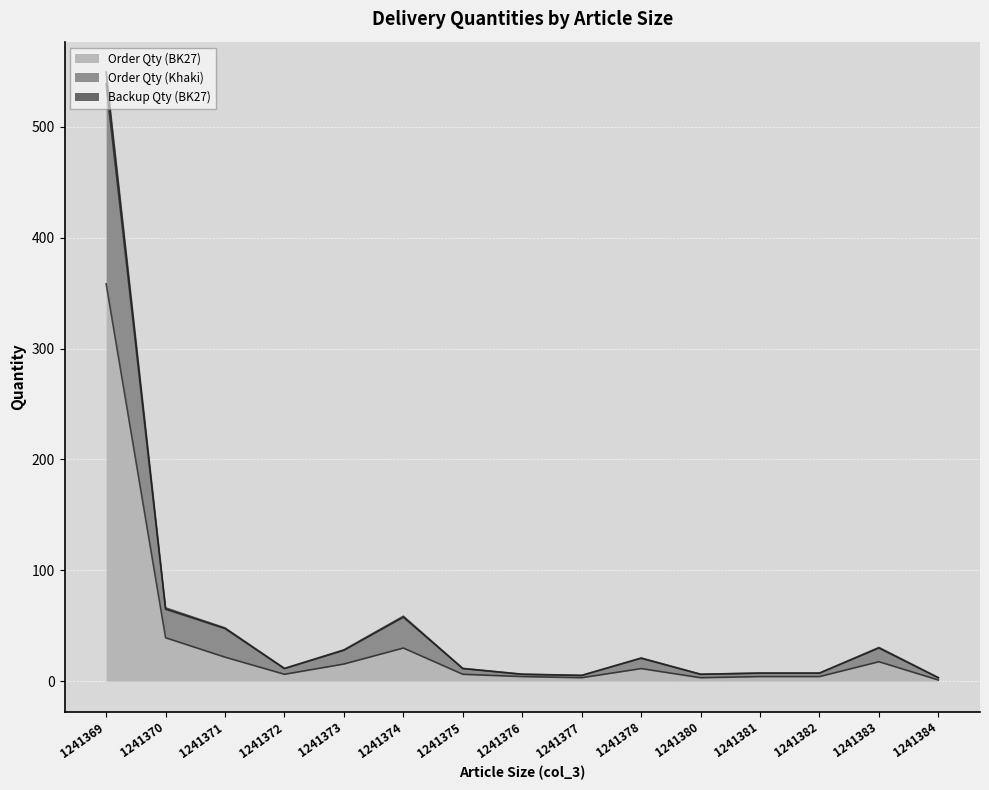

How many values in the Order Qty (BK27) series are below 6?

6